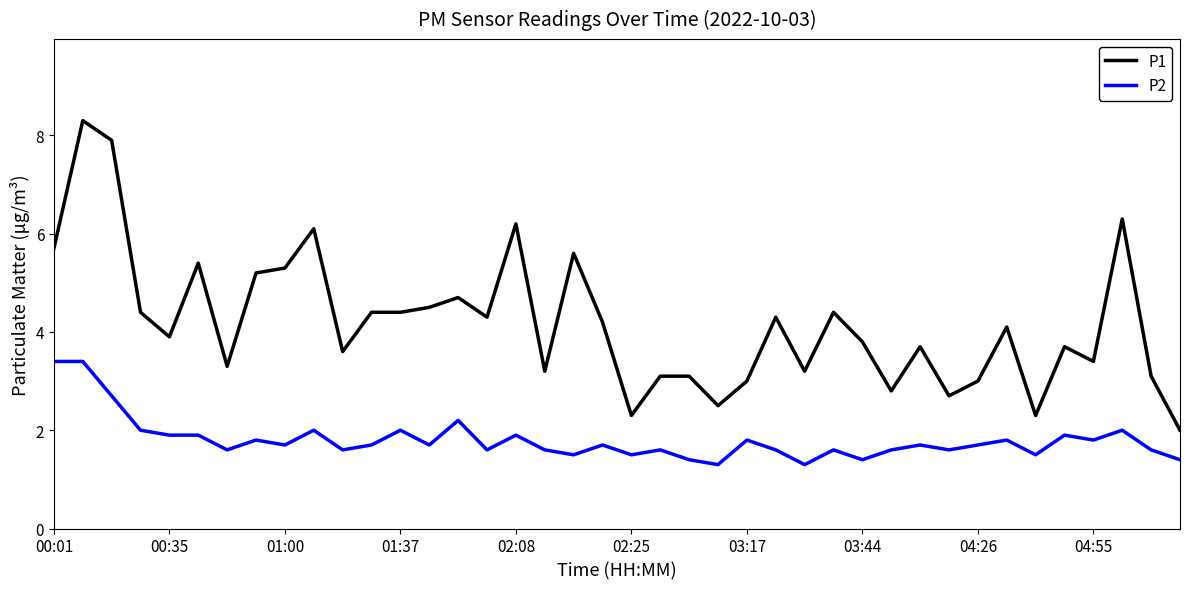

Reading left to right, transcribe all the data shown in this chart.

P1: 5.7	8.3	7.9	4.4	3.9	5.4	3.3	5.2	5.3	6.1	3.6	4.4	4.4	4.5	4.7	4.3	6.2	3.2	5.6	4.2	2.3	3.1	3.1	2.5	3.0	4.3	3.2	4.4	3.8	2.8	3.7	2.7	3.0	4.1	2.3	3.7	3.4	6.3	3.1	2.0
P2: 3.4	3.4	2.7	2.0	1.9	1.9	1.6	1.8	1.7	2.0	1.6	1.7	2.0	1.7	2.2	1.6	1.9	1.6	1.5	1.7	1.5	1.6	1.4	1.3	1.8	1.6	1.3	1.6	1.4	1.6	1.7	1.6	1.7	1.8	1.5	1.9	1.8	2.0	1.6	1.4